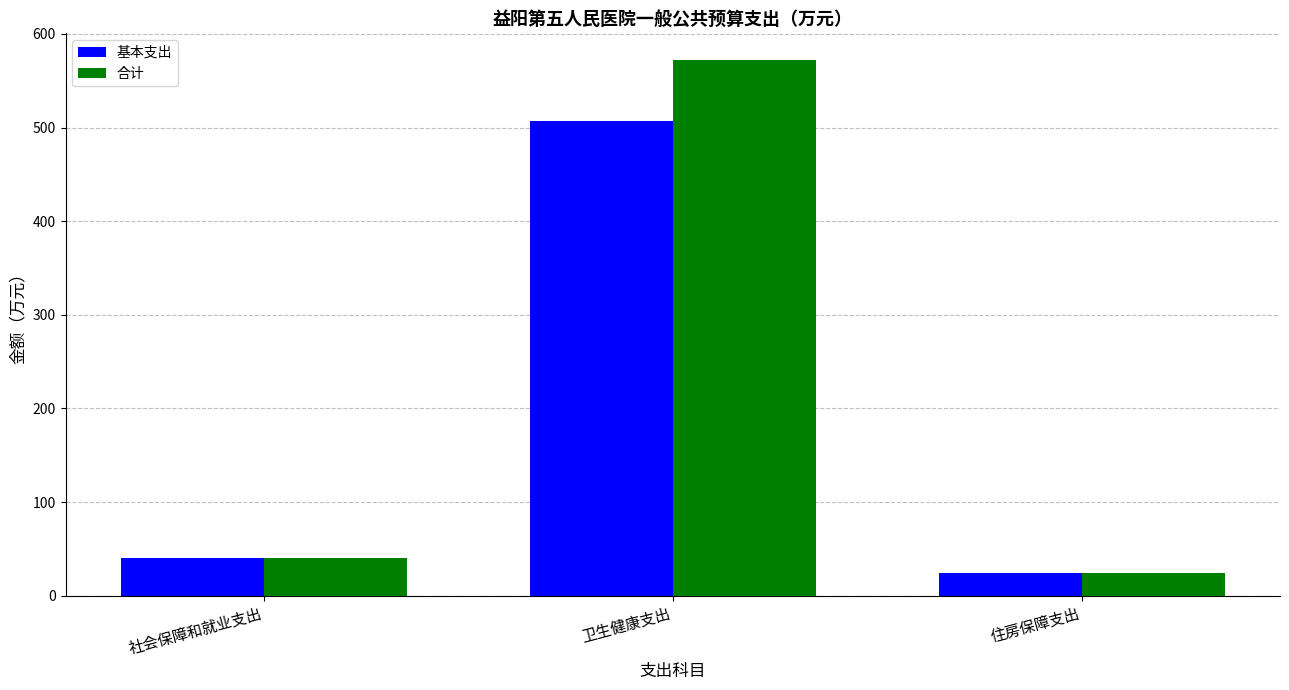

Which category has the lowest value across all series?

住房保障支出